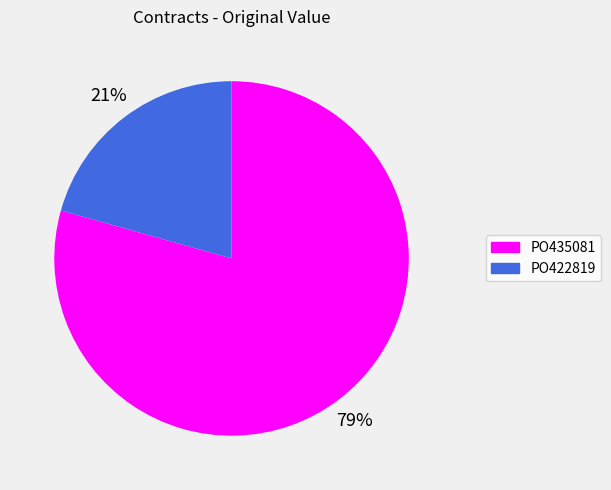

Is it true that PO422819 is 21% of the pie?

True